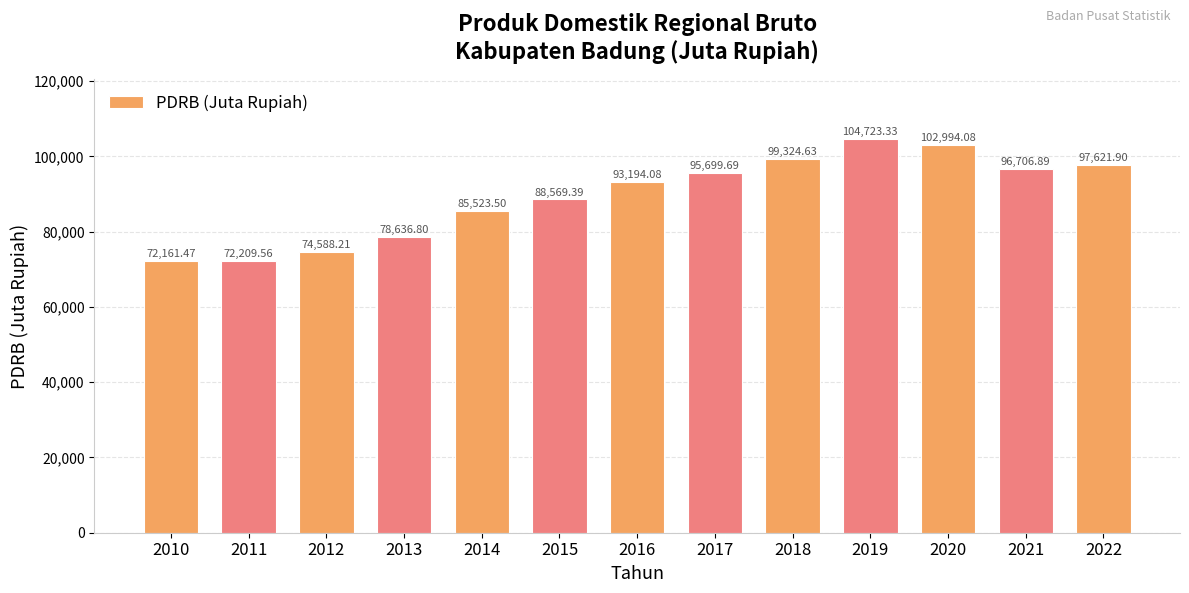

What is the average value?

89381.0